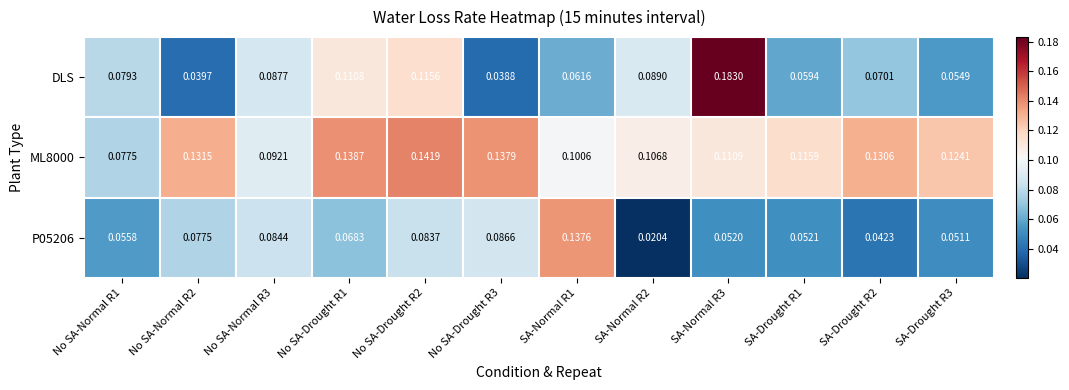

Is the value of P05206 at No SA-Drought R1 greater than the value of ML8000 at SA-Drought R1?

No